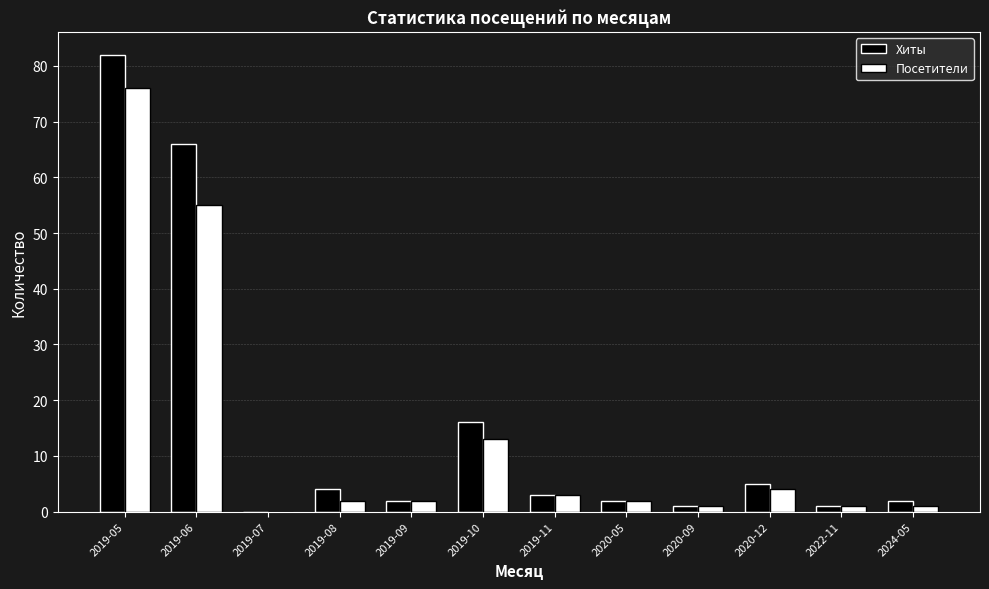

Is the value of Посетители at 2020-05 greater than the value of Хиты at 2020-12?

No